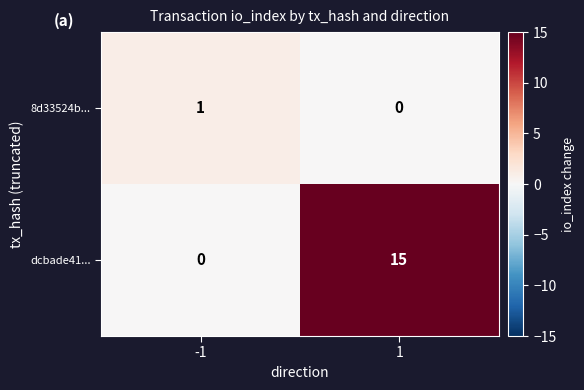

What is the sum of all dcbade41... values?

15